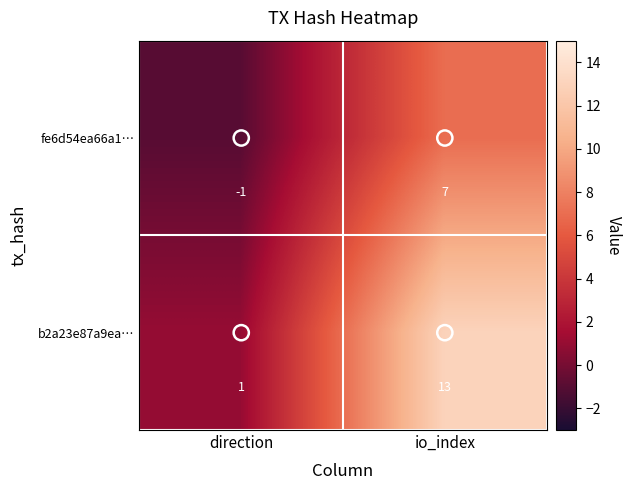

The fe6d54ea66a1… series shows -1 at direction. True or false?

True